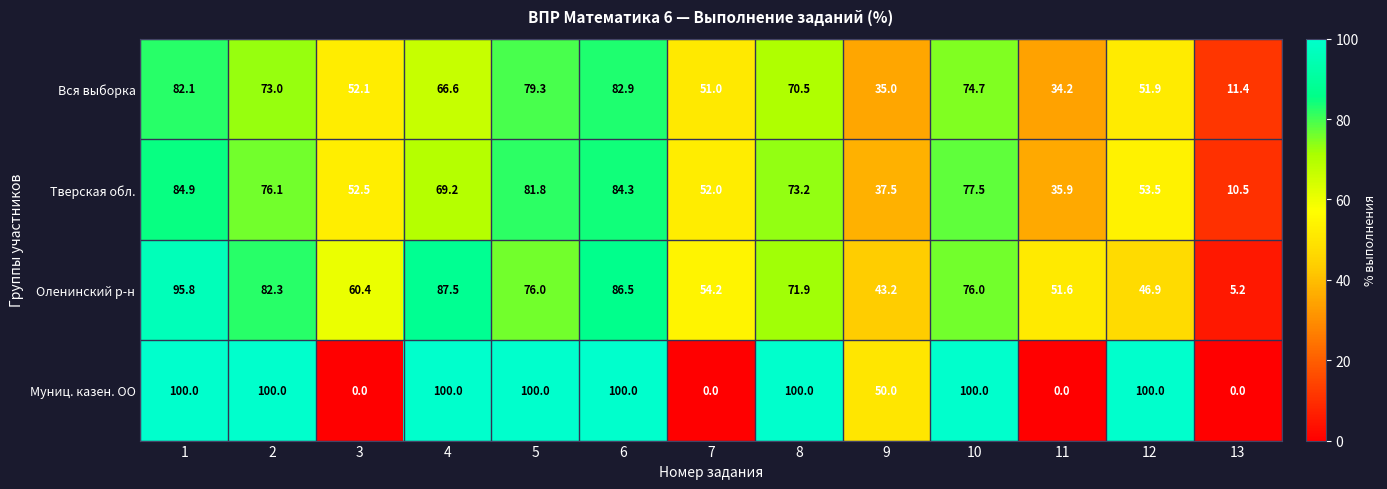

At how many categories does at least one series exceed 36?

12